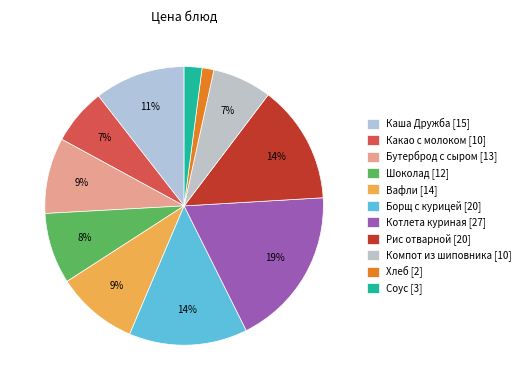

Which category has the biggest portion of the pie?

Котлета куриная